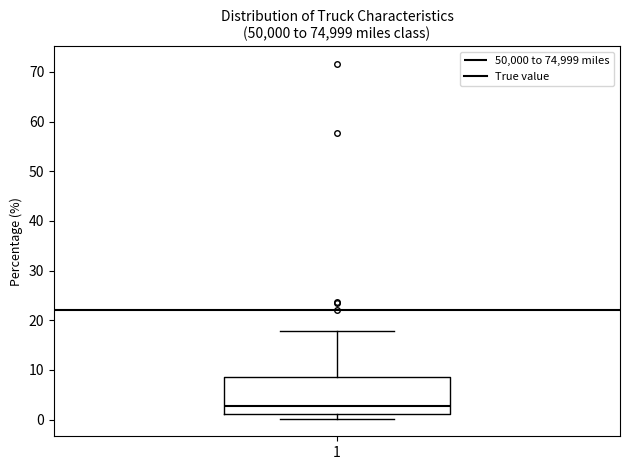

Read this box plot against the y-axis: the position of the median line, the range covered by the box, and the ends of both whiskers. The values are not printed on the chart, so give them approximately, as read against the axis.

median 3, box 1 to 9, whiskers 0 to 18